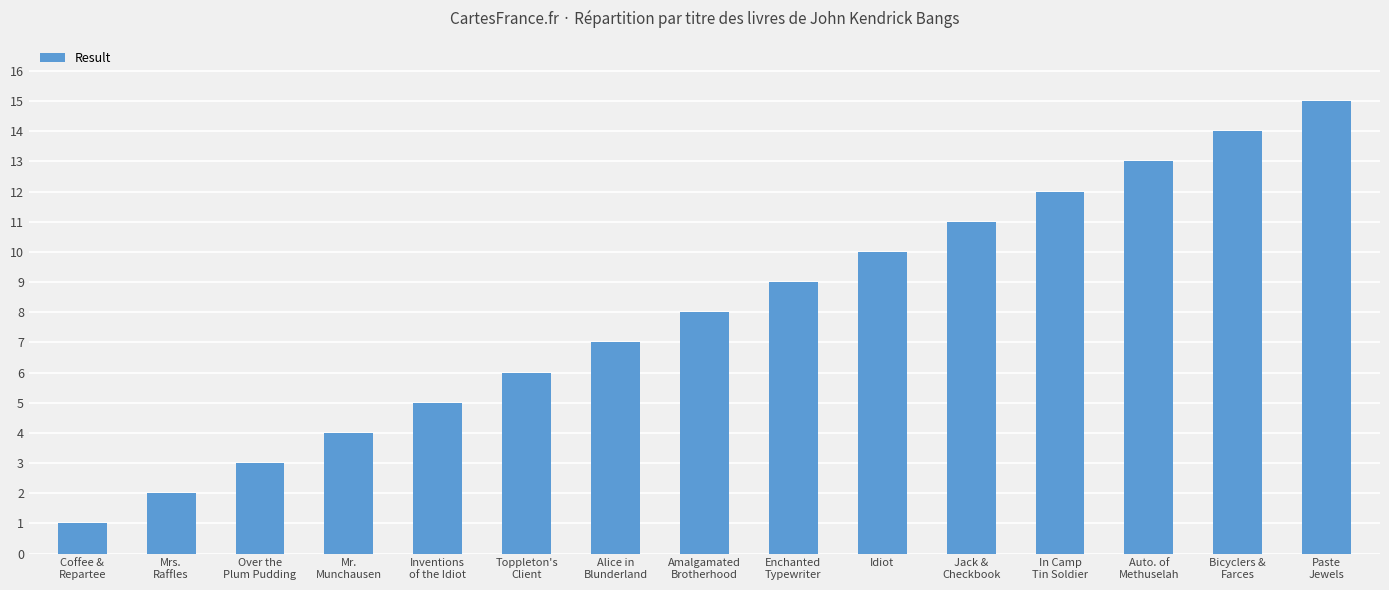

List the labels in order of value, smallest first.

Coffee &
Repartee, Mrs.
Raffles, Over the
Plum Pudding, Mr.
Munchausen, Inventions
of the Idiot, Toppleton's
Client, Alice in
Blunderland, Amalgamated
Brotherhood, Enchanted
Typewriter, Idiot, Jack &
Checkbook, In Camp
Tin Soldier, Auto. of
Methuselah, Bicyclers &
Farces, Paste
Jewels